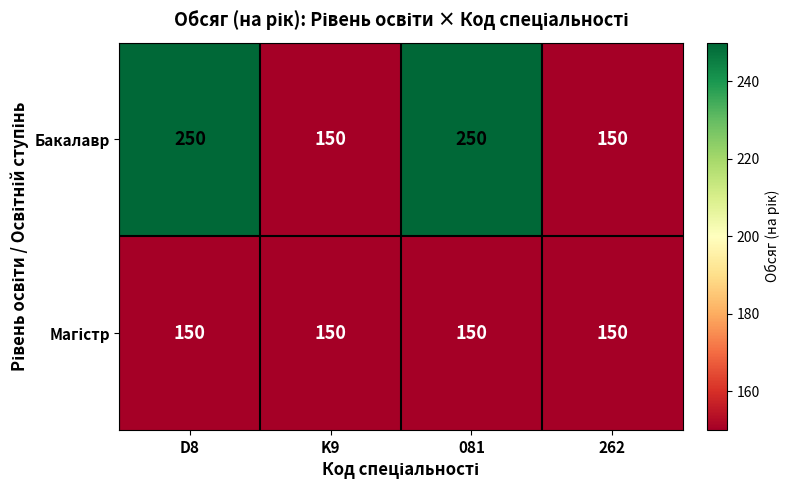

What is the spread (max minus min) of values at D8?

100